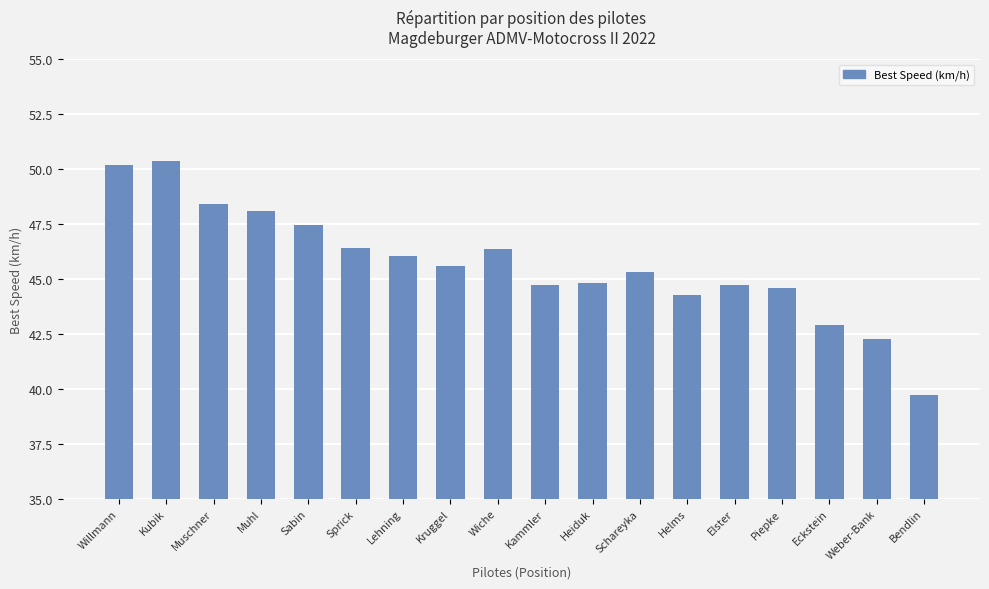

Reading left to right, list all the values displayed in this chart.

Willmann=50.2	Kubik=50.4	Muschner=48.4	Muhl=48.1	Sabin=47.5	Sprick=46.4	Lehning=46.0	Kruggel=45.6	Wiche=46.4	Kammler=44.7	Heiduk=44.8	Schareyka=45.3	Helms=44.3	Elster=44.7	Piepke=44.6	Eckstein=42.9	Weber-Bank=42.3	Bendlin=39.7